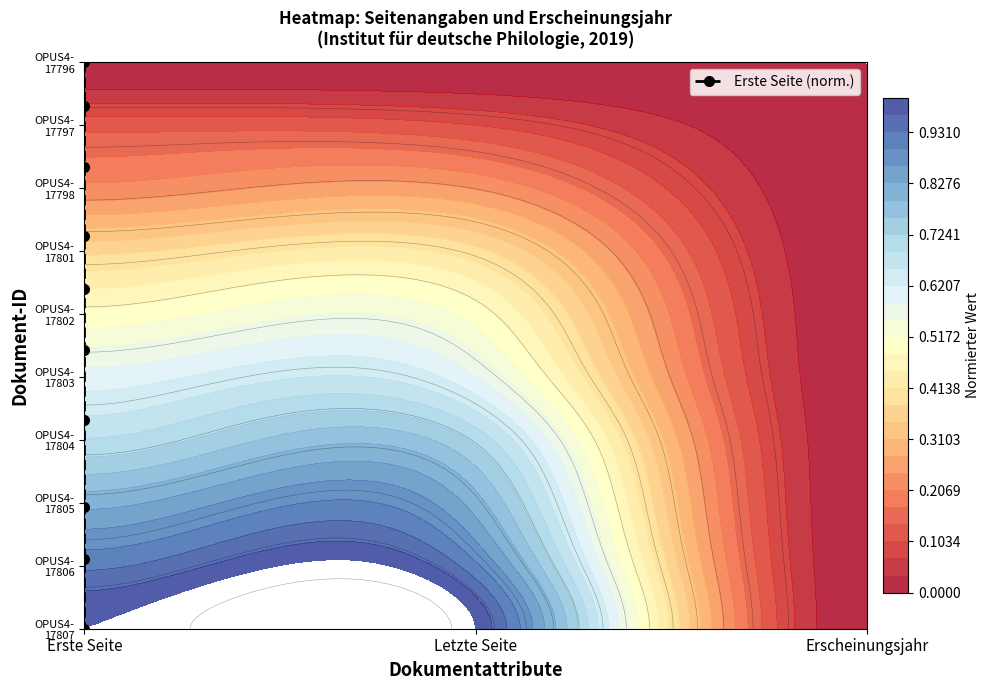

True or false: the data shows 0.6 at Erste Seite.

False